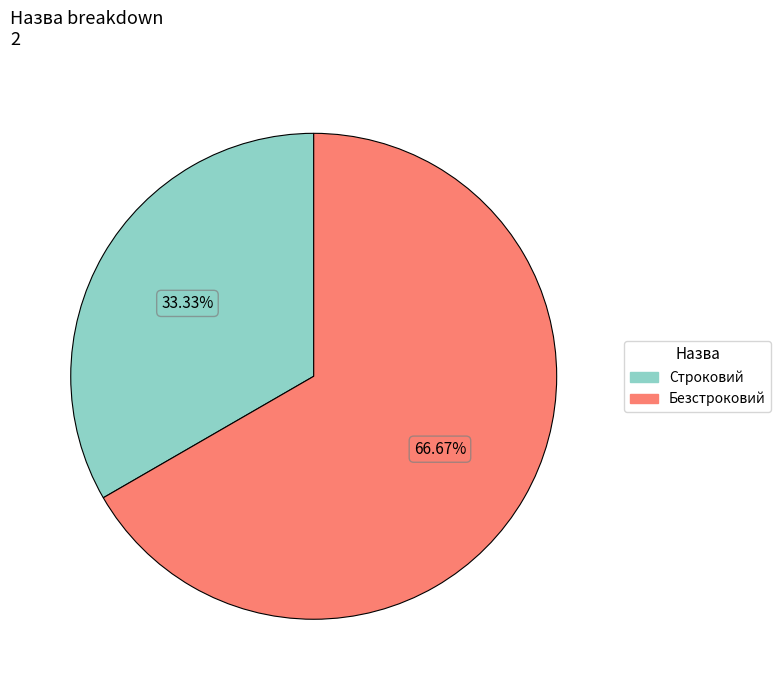

Which category has the smallest portion of the pie?

Строковий